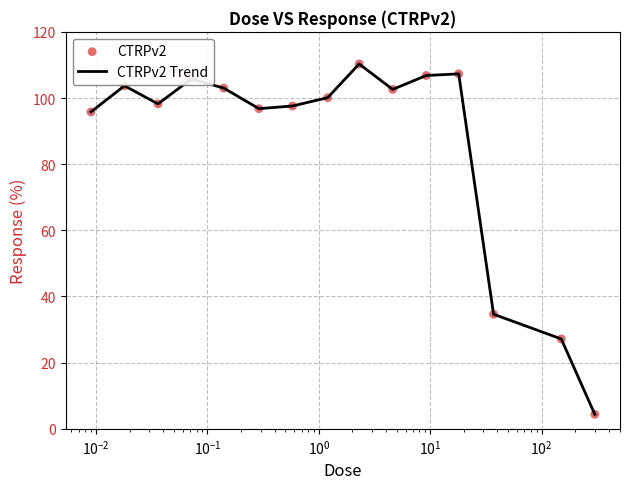

What is the difference between the maximum and minimum values?

105.9